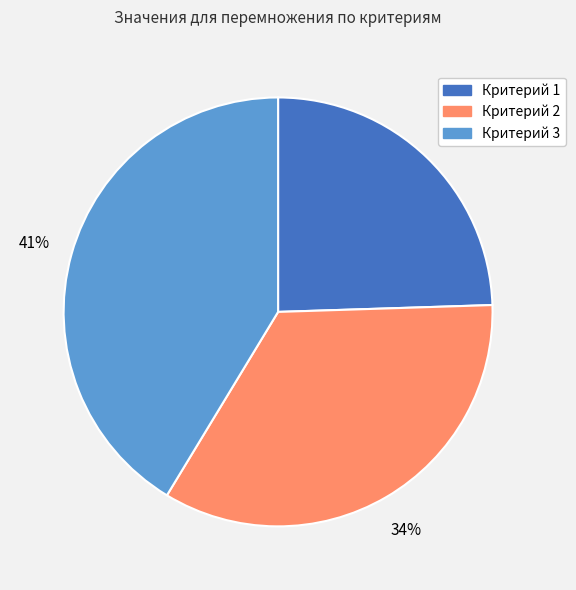

Between Критерий 1 and Критерий 3, which is larger?

Критерий 3